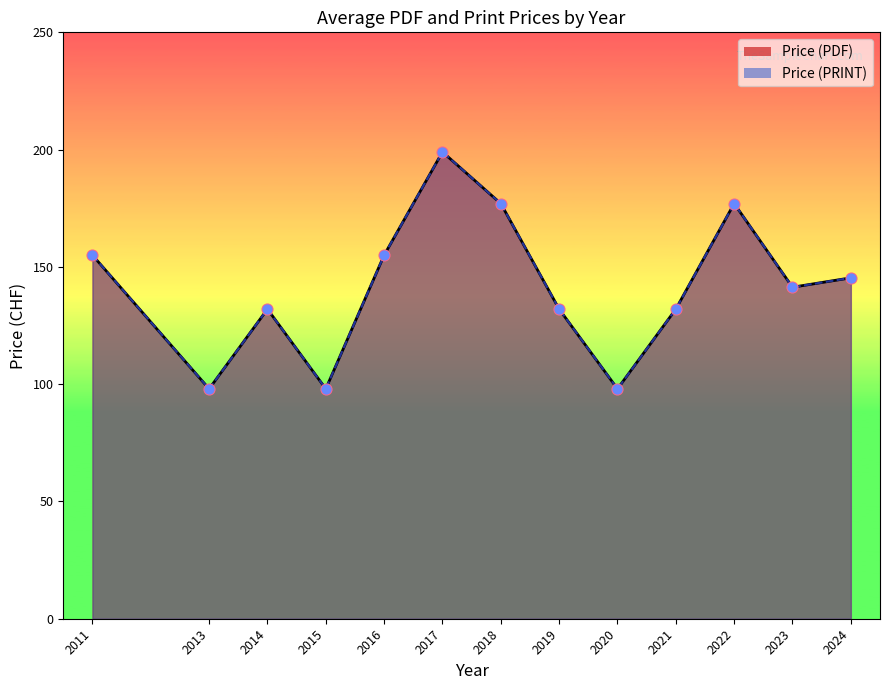

Which series contains the lowest Y value?

Price (PDF)